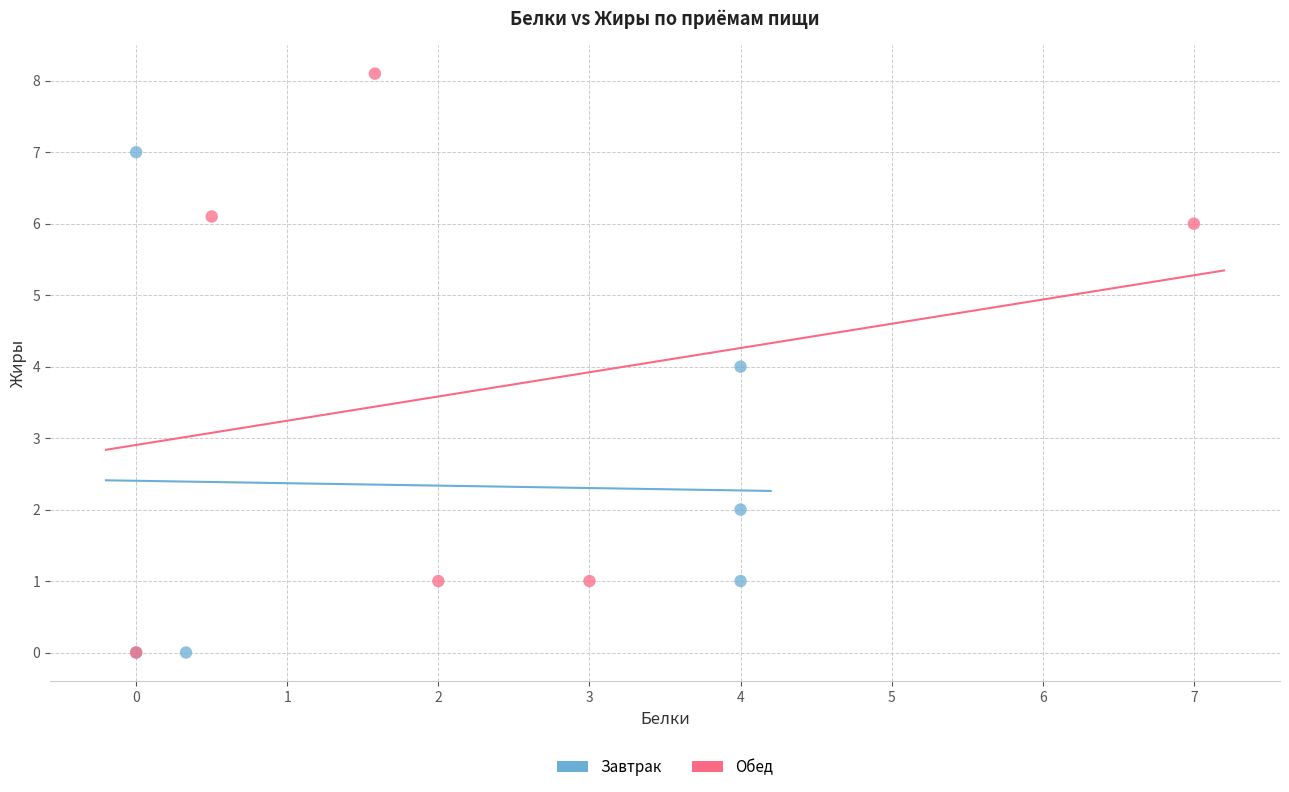

Which series reaches the maximum Y coordinate?

Обед